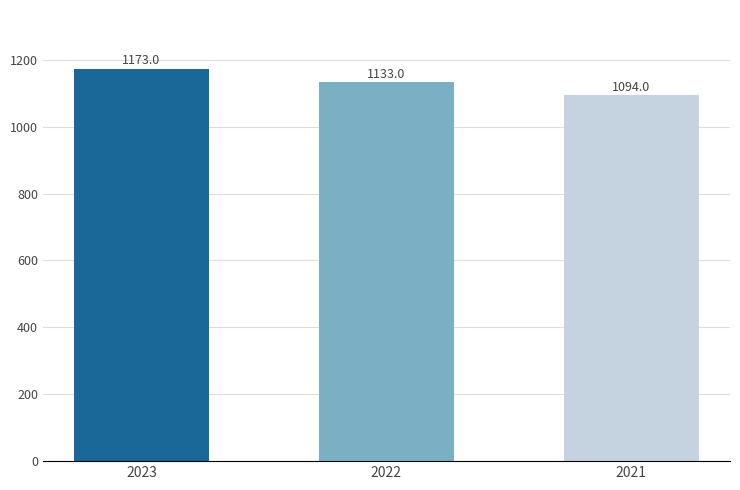

Does the chart contain stacked bars?

No